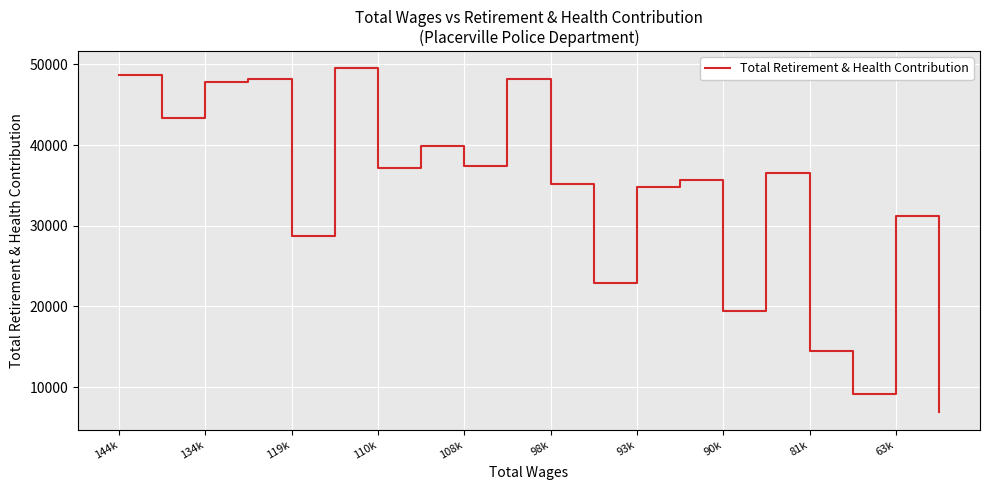

How many series are shown in this chart?

1